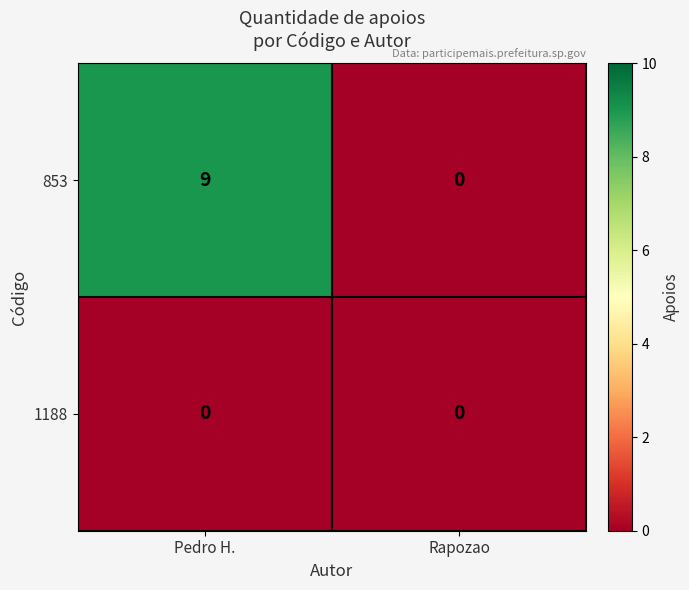

At which category is the sum across all series the highest?

Pedro H.